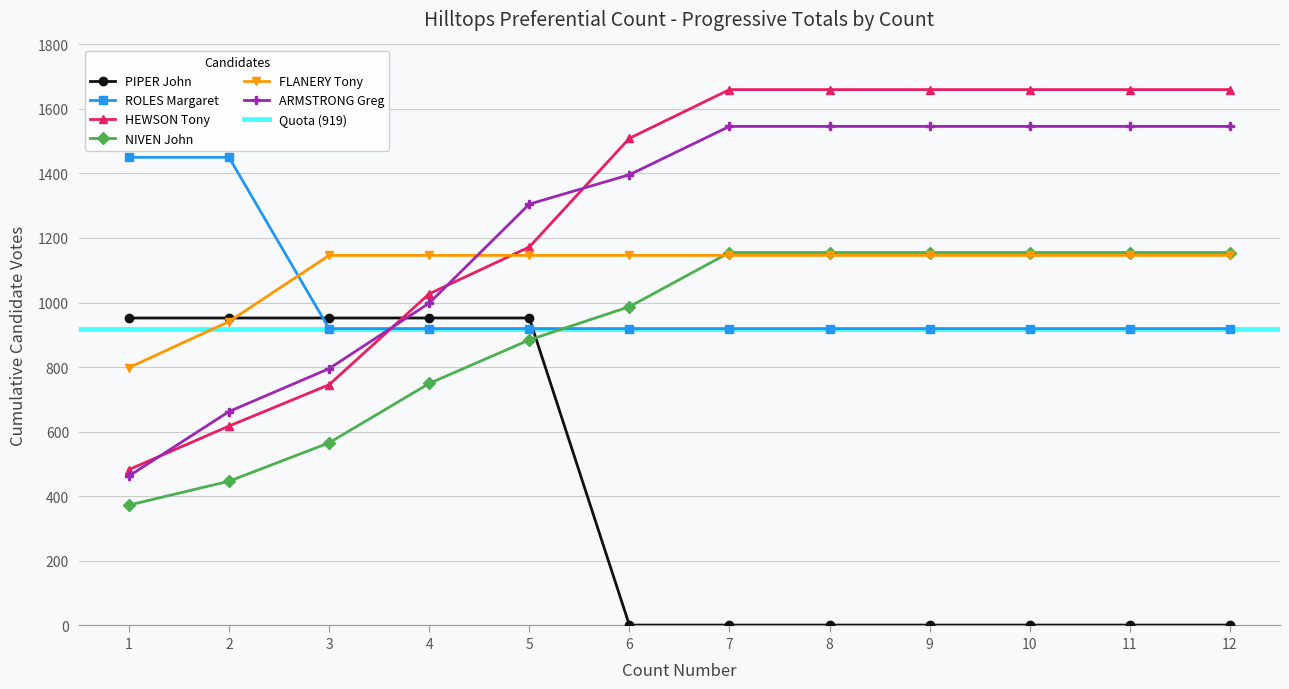

Which series has the widest spread of values?

HEWSON Tony